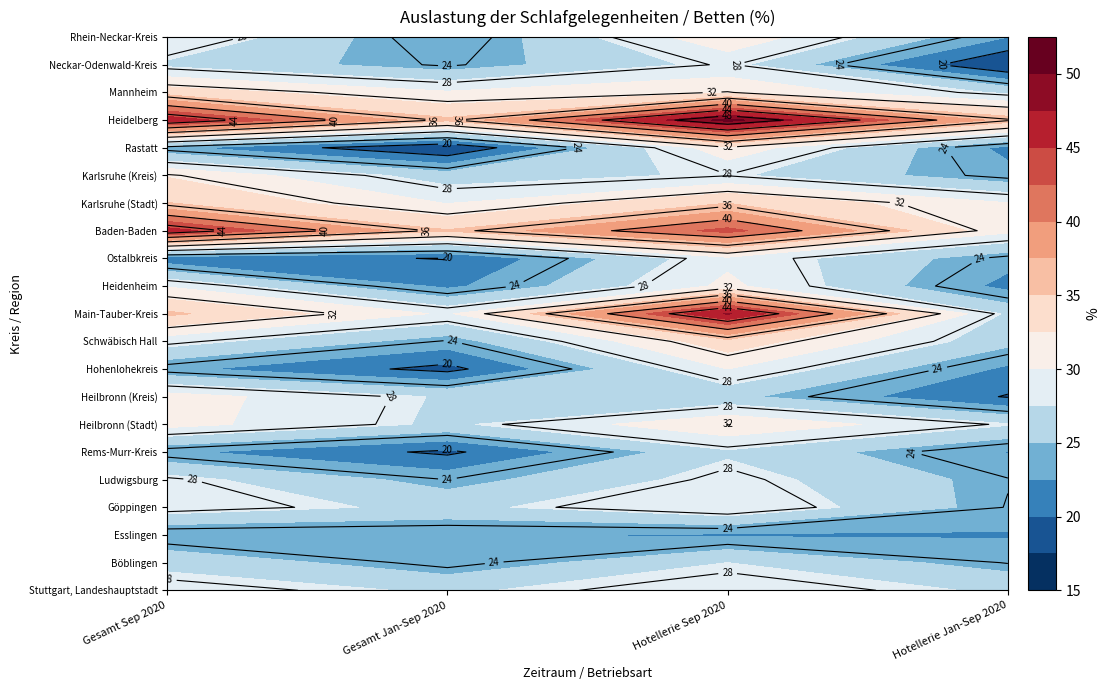

What is the total value across all series at 0?

632.7